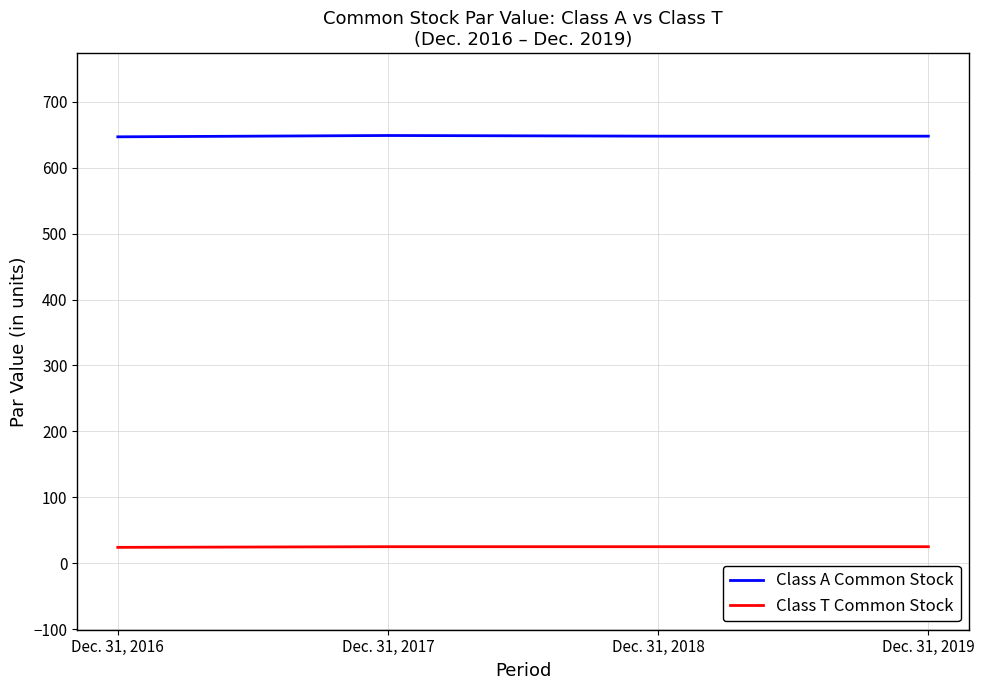

Is the value of Class T Common Stock at Dec. 31, 2016 greater than the value of Class A Common Stock at Dec. 31, 2016?

No